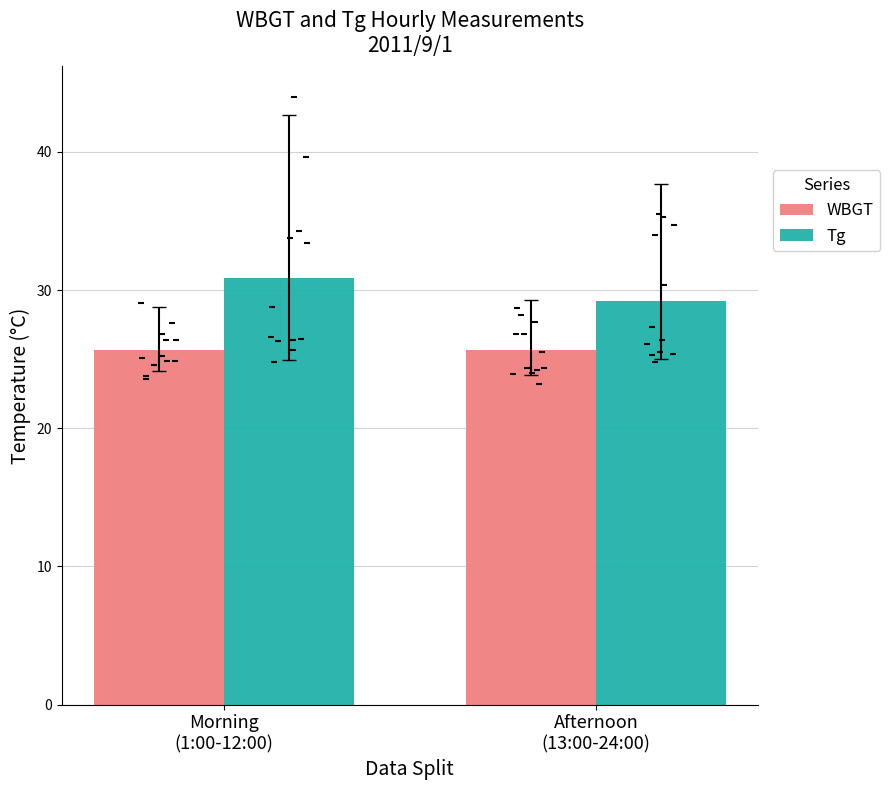

Which series reaches the minimum Y coordinate?

WBGT